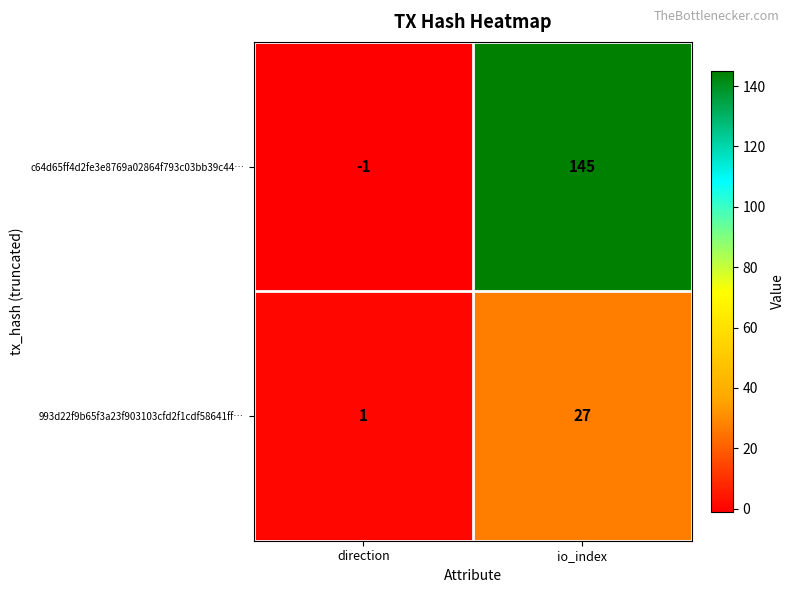

At how many categories does at least one series exceed 109?

1